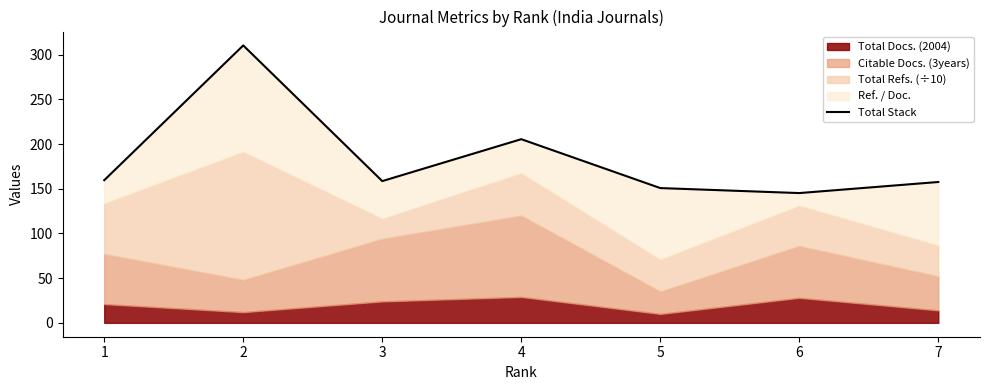

Is it true that the value at 7 is 157.6?

True